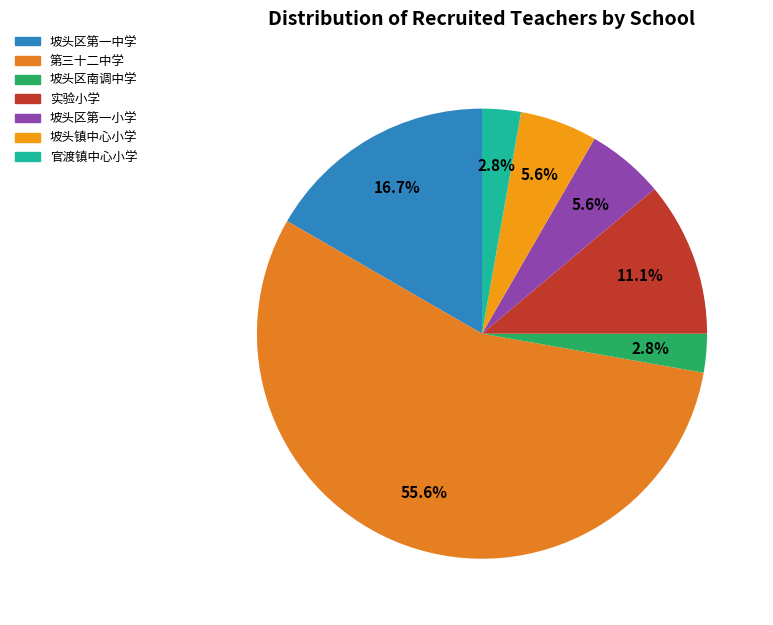

Which category has the smallest portion of the pie?

湛江市坡头区南调中学